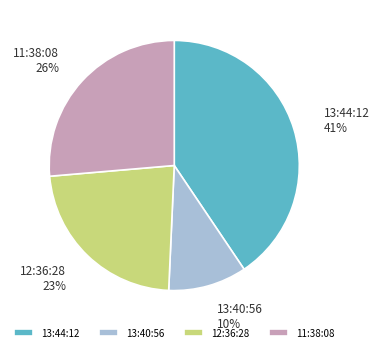

Which has a higher value, 13:40:56 or 11:38:08?

11:38:08